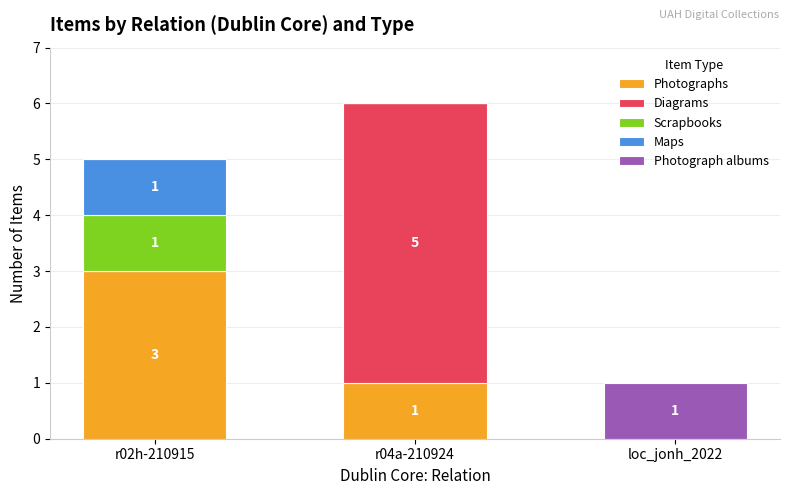

The value of Photographs at r04a-210924 is 0. True or false?

False